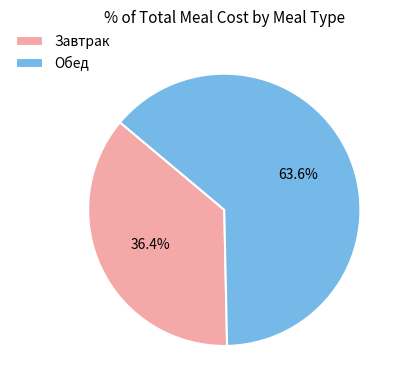

Is it true that Обед is 50% of the pie?

False